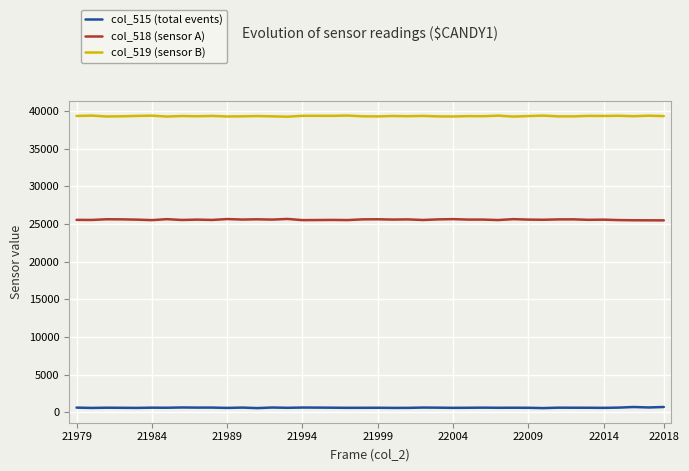

Which series has the largest total across all categories?

col_519 (sensor B)